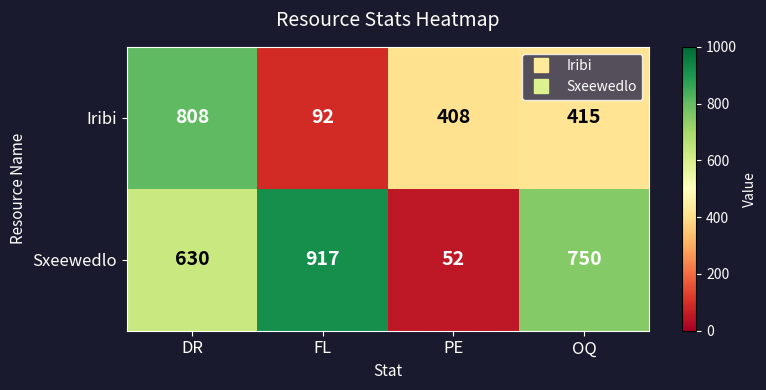

Which category has the highest value in the Sxeewedlo series?

FL